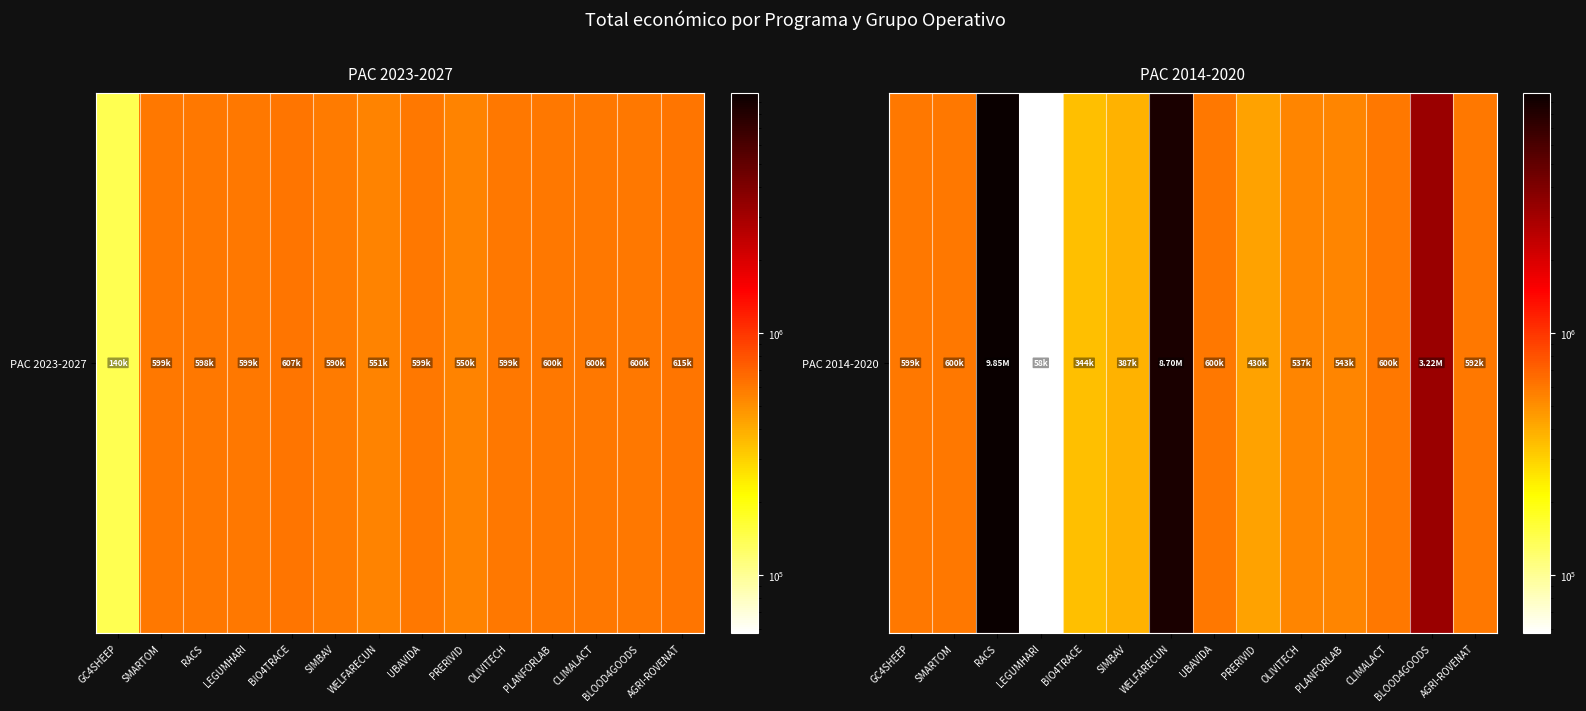

Is it true that the value at BLOOD4GOODS is 3223608?

True